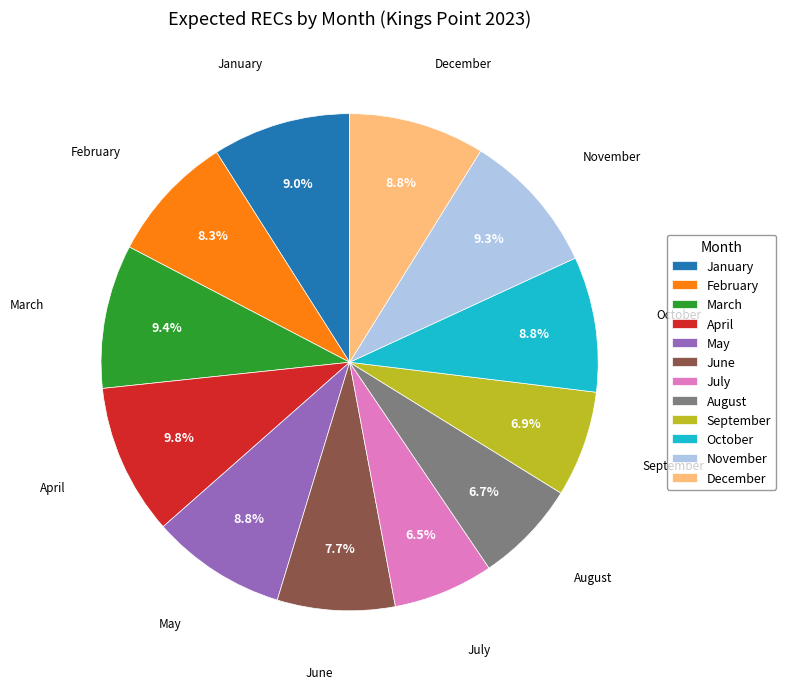

Does any single category account for the majority?

No